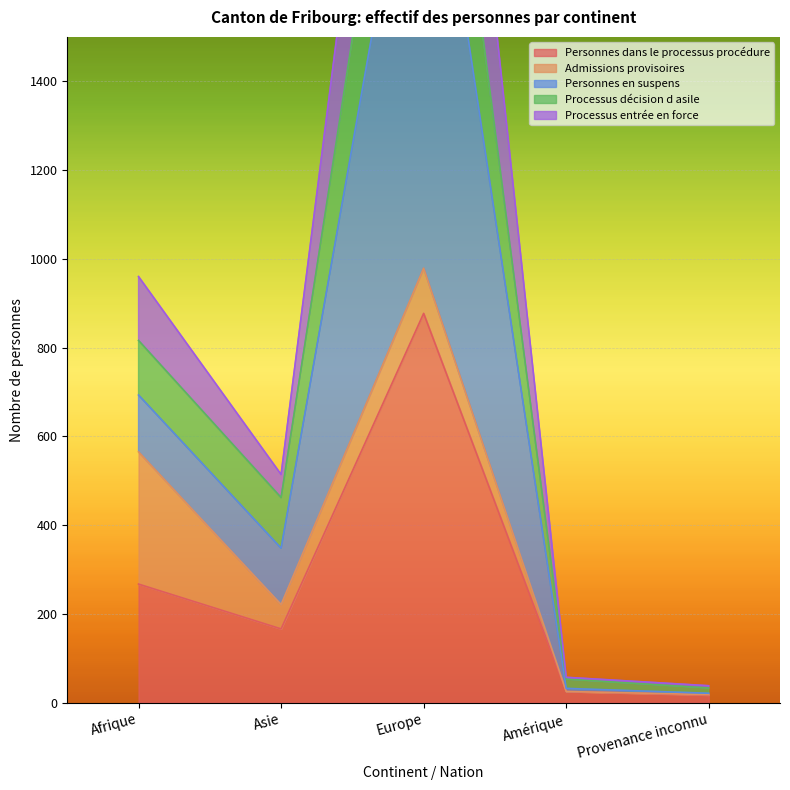

What is the lowest value of the Personnes dans le processus procédure series?

17